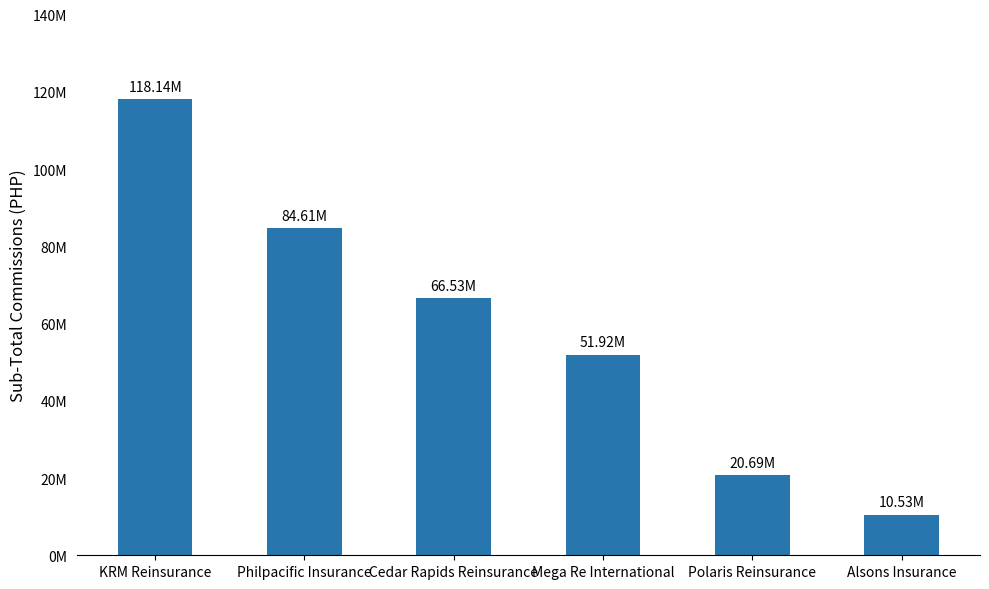

What position from the left is Polaris Reinsurance?

5